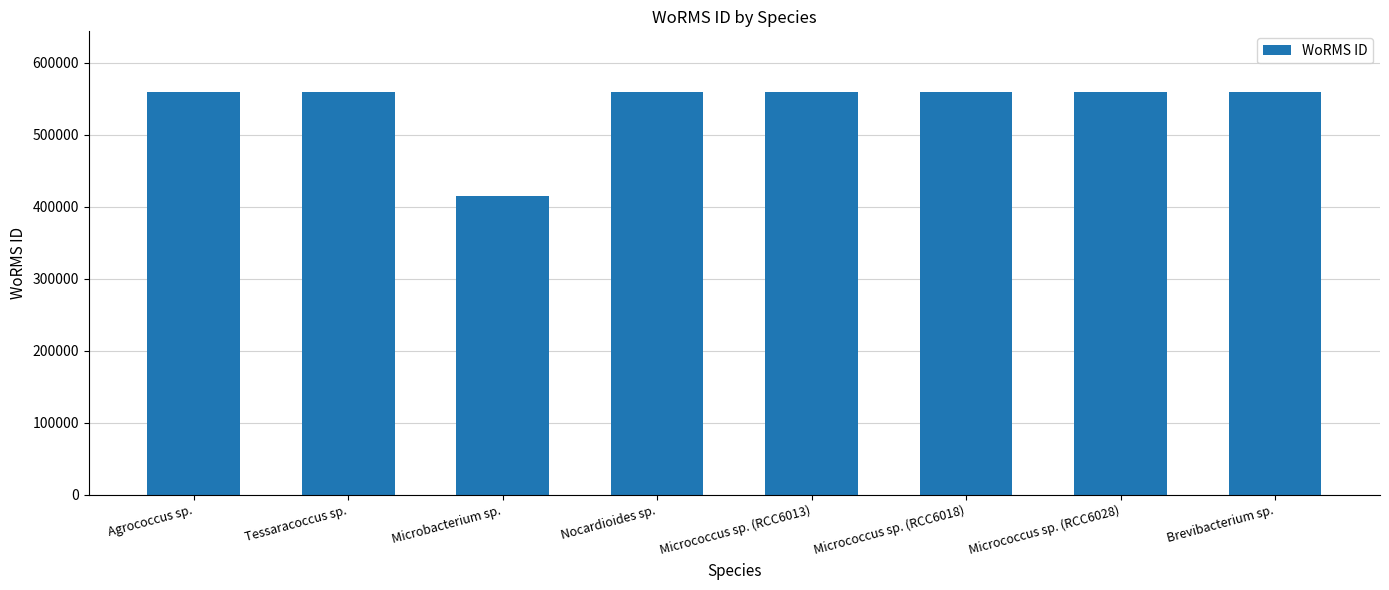

True or false: the data shows 311829 at Agrococcus sp..

False